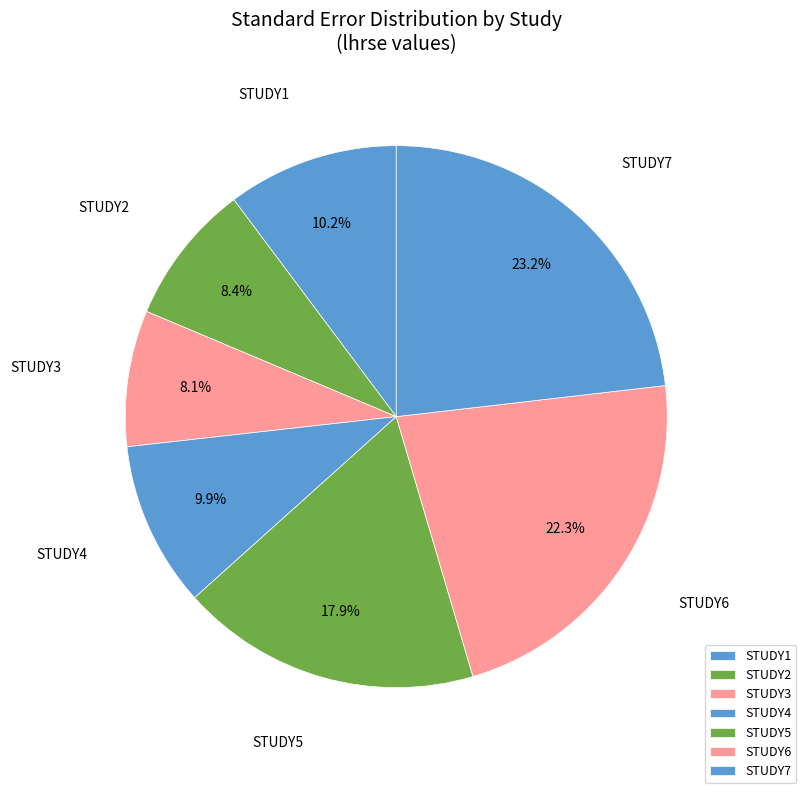

To the nearest percent, what is the difference between the largest and smallest slice percentages?

15%